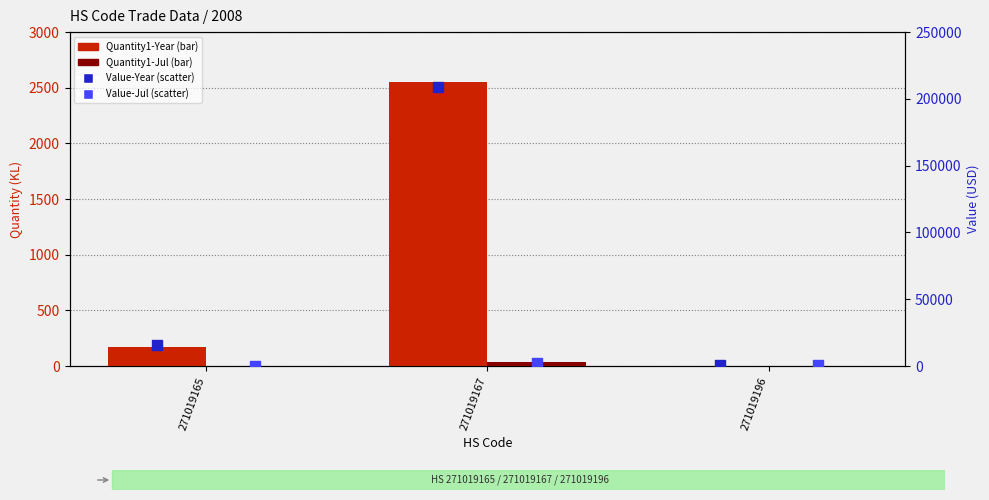

What are all the series names shown in the legend?

Quantity1-Year, Quantity1-Jul, Value-Year, Value-Jul